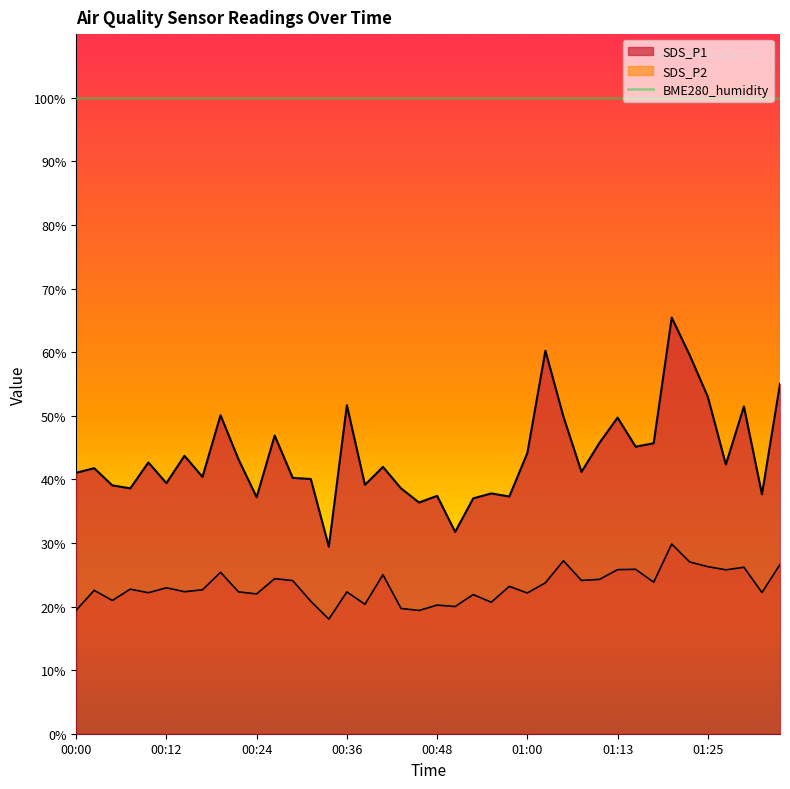

Which category has the lowest value in the SDS_P2 series?

00:34